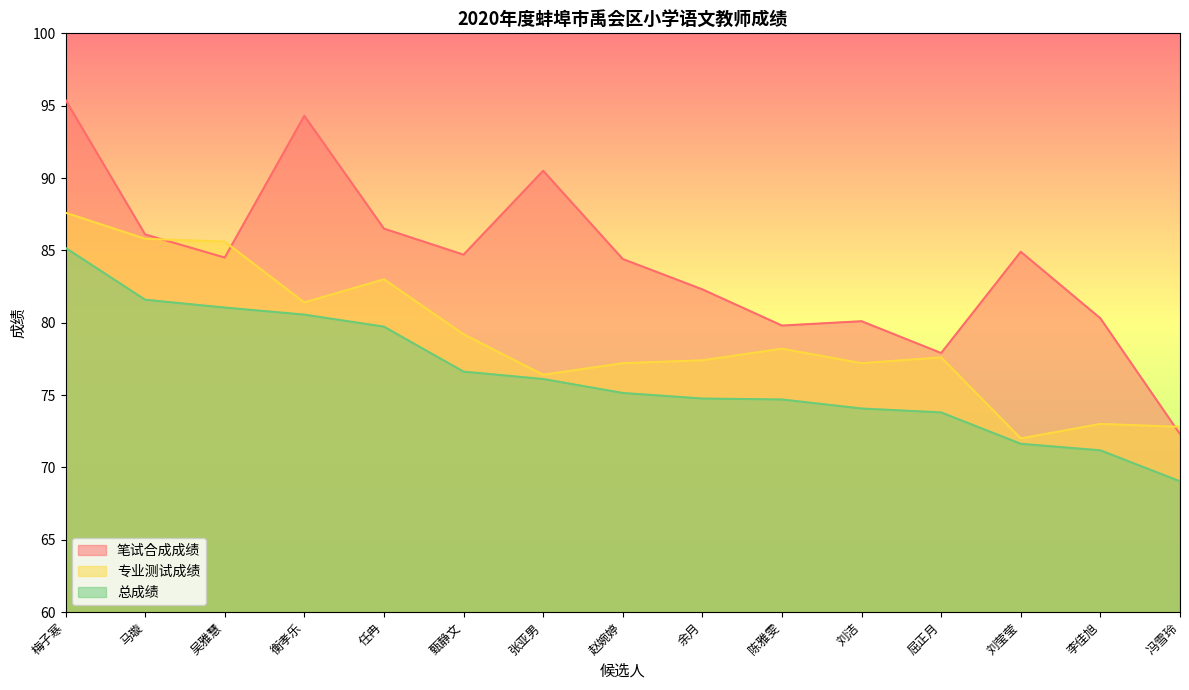

In 专业测试成绩, how many points are higher than both neighbors (excluding endpoints)?

4